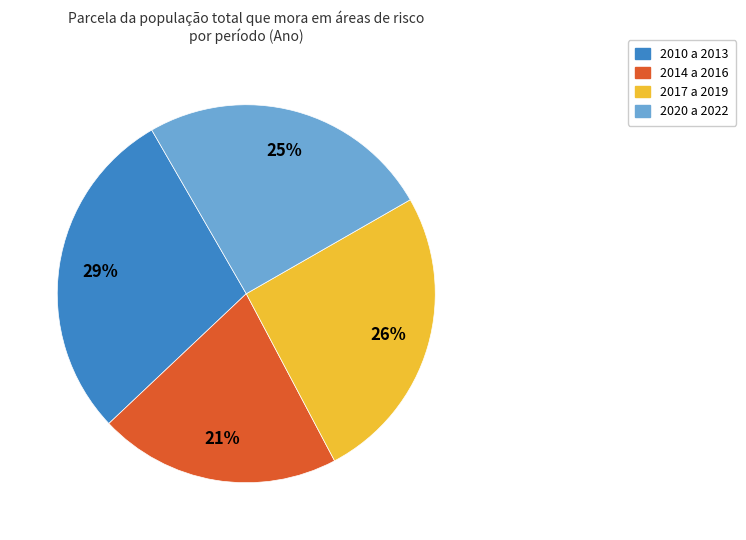

Is there any slice that represents more than half of the pie?

No